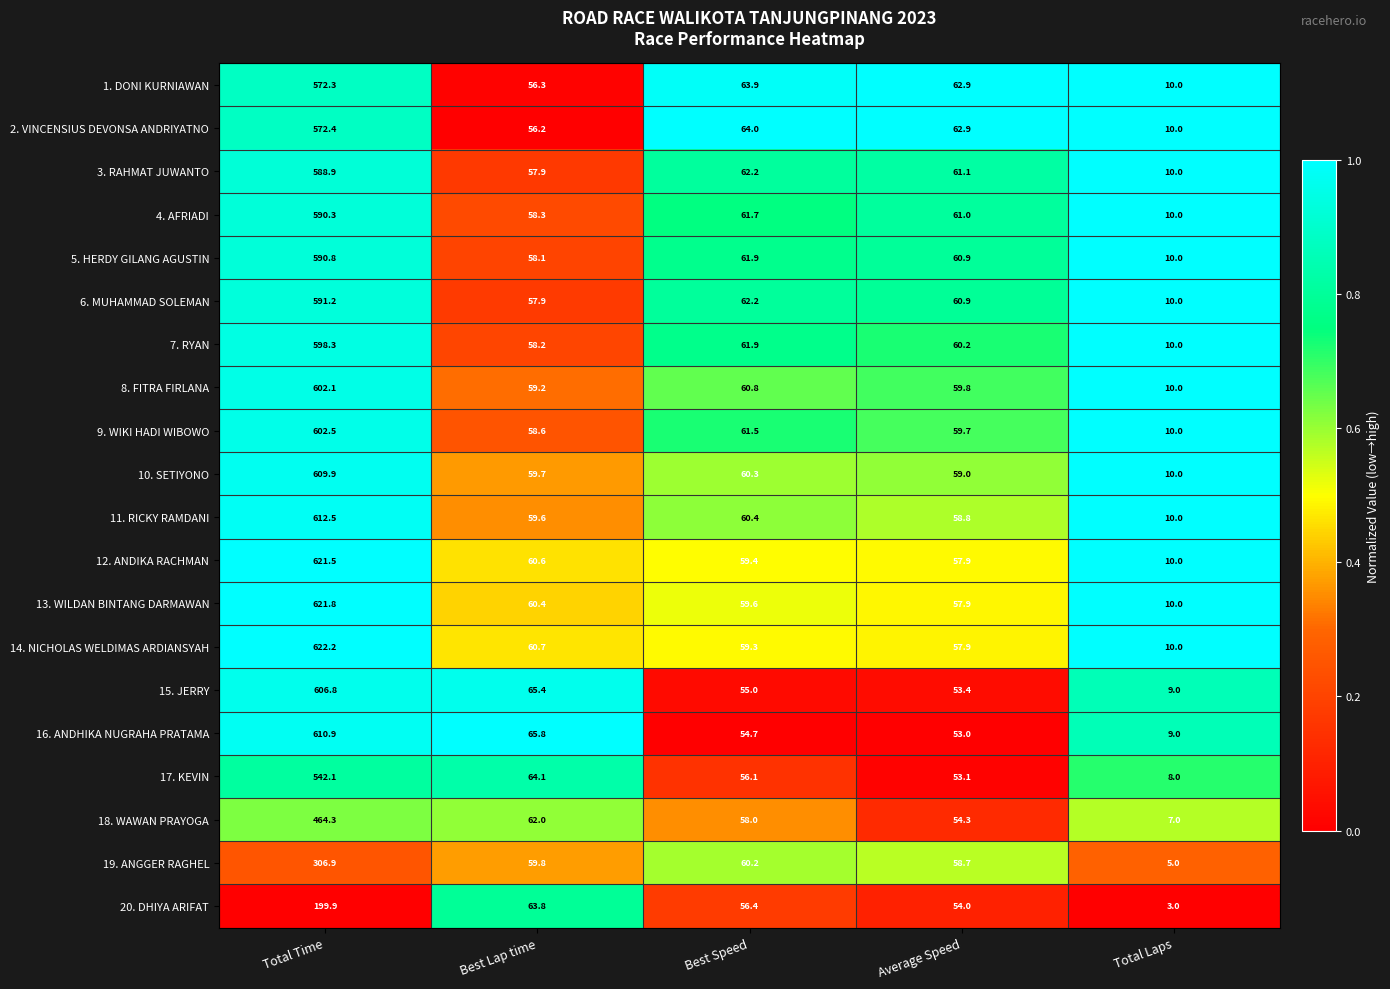

True or false: 13. WILDAN BINTANG DARMAWAN has a value of 16.0 at Total Laps.

False